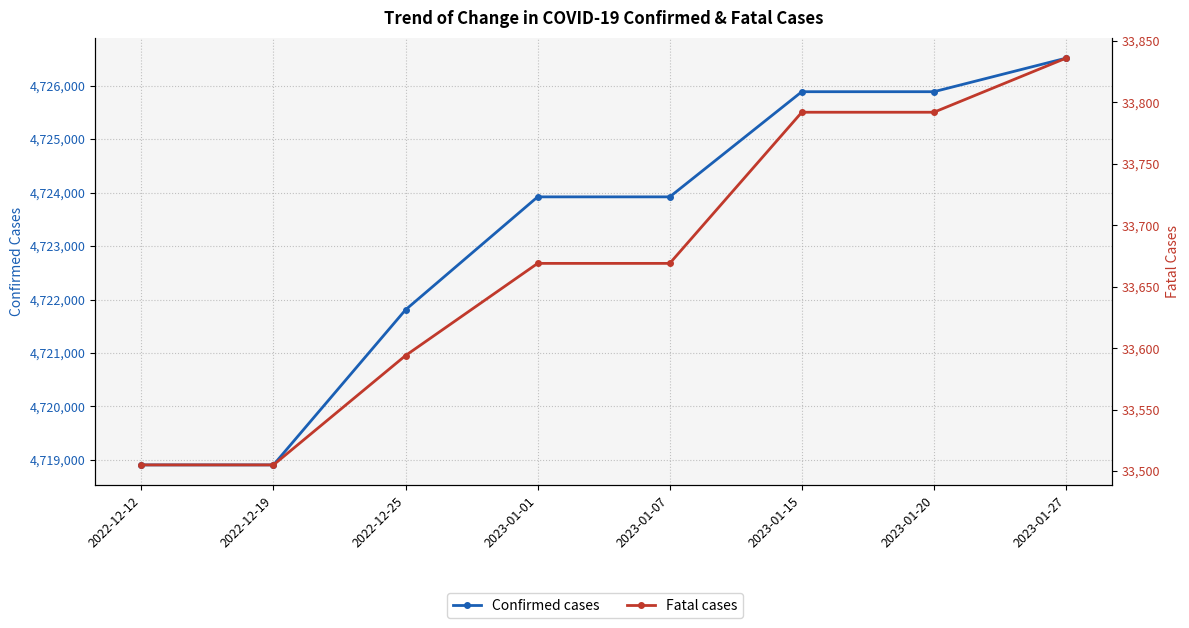

The value of Confirmed cases at 2023-01-15 is 4725885. True or false?

True